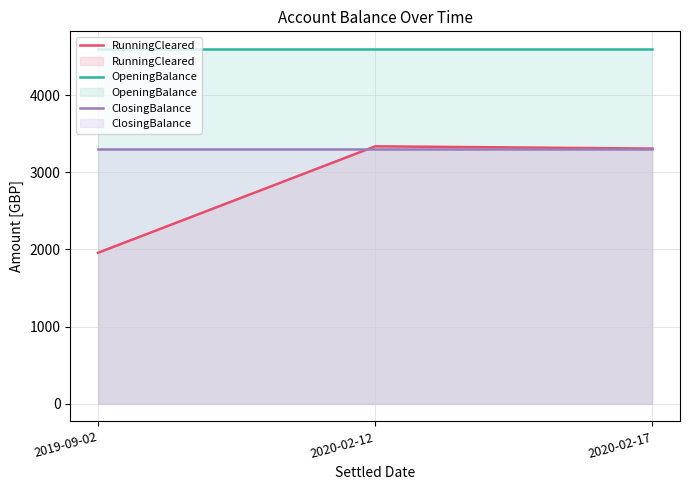

Reading left to right, list all the values displayed in this chart.

RunningCleared: 2019-09-02=1956.4	2020-02-12=3335.7	2020-02-17=3306.7
OpeningBalance: 2019-09-02=4596.4	2020-02-12=4596.4	2020-02-17=4596.4
ClosingBalance: 2019-09-02=3306.7	2020-02-12=3306.7	2020-02-17=3306.7